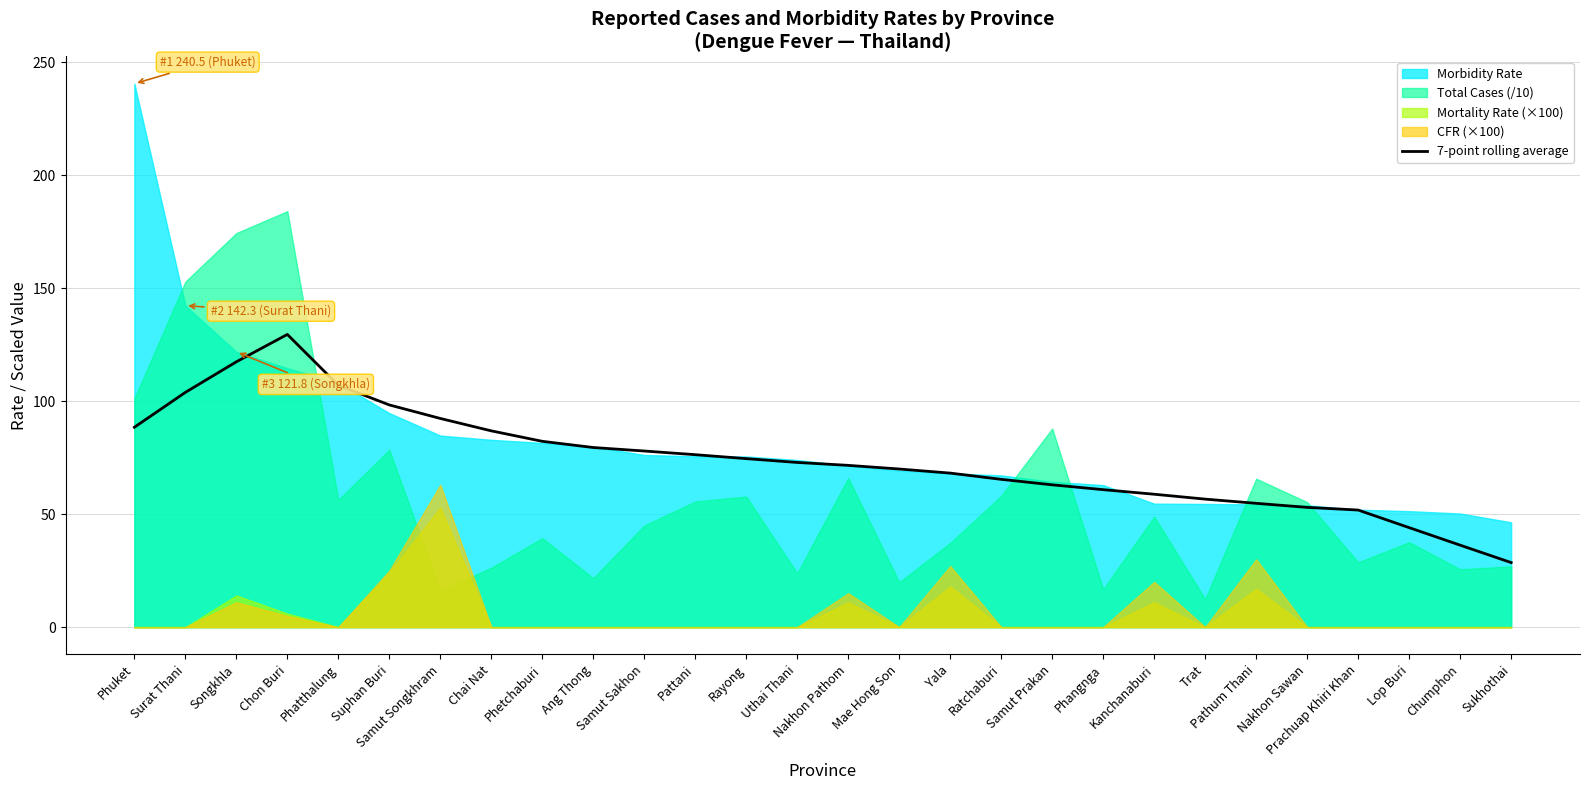

What is the approximate value at Samut Sakhon?

77.9